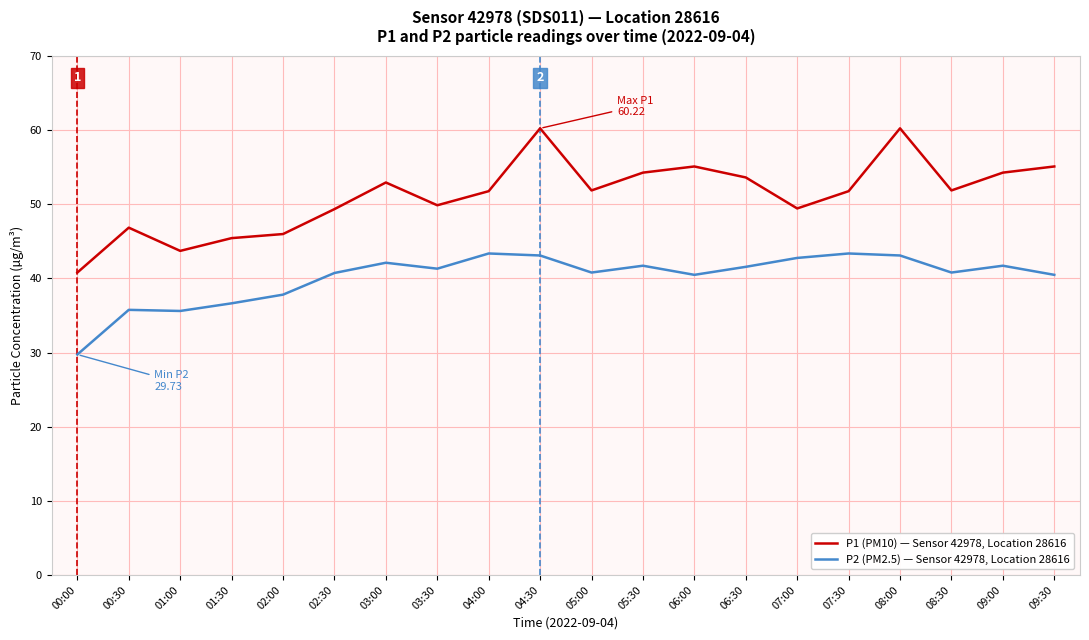

What are all the series names shown in the legend?

P1 (PM10) — Sensor 42978, Location 28616, P2 (PM2.5) — Sensor 42978, Location 28616